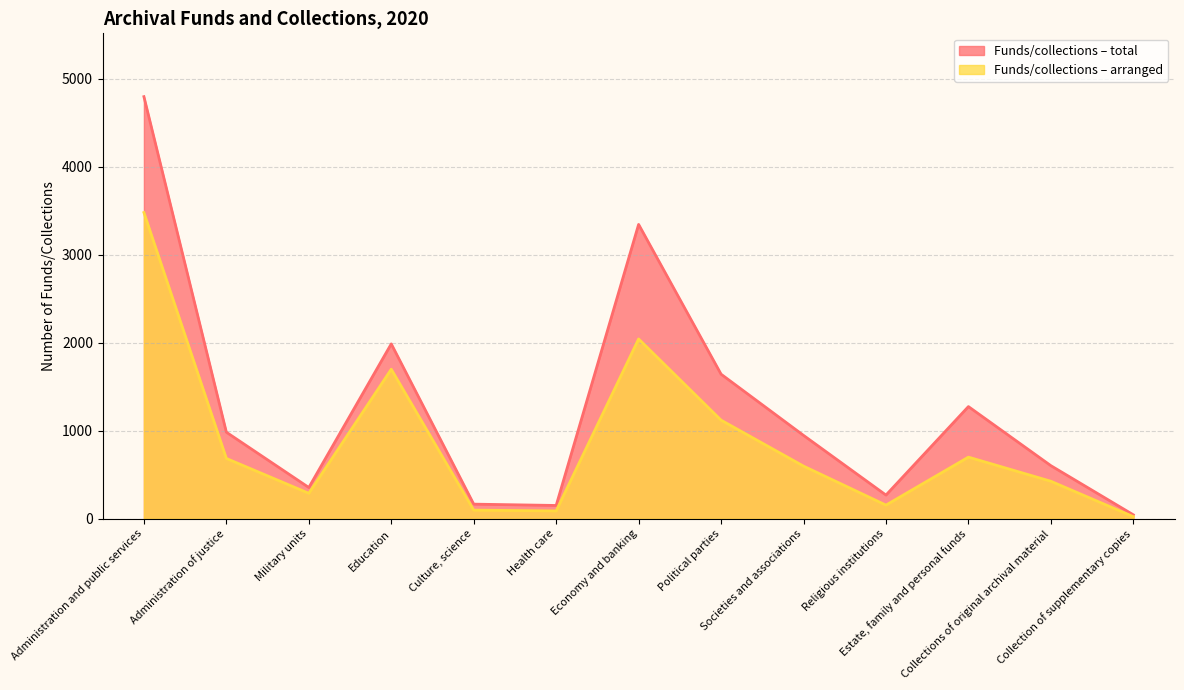

What is the value of the Funds/collections – arranged point at the 4th from the left?

1698